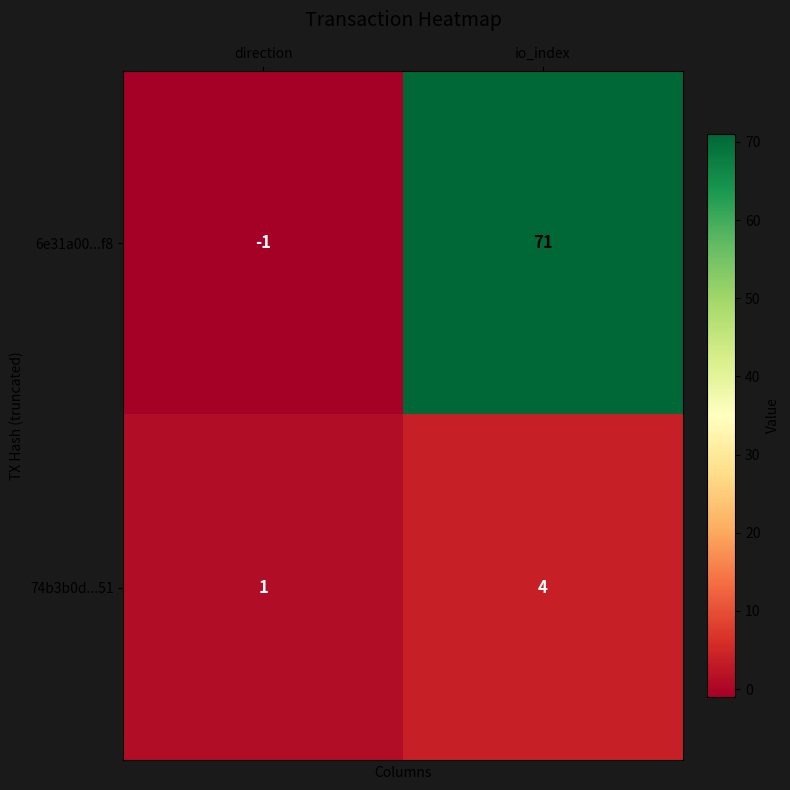

At which label is 74b3b0d...51 closest to 2?

direction